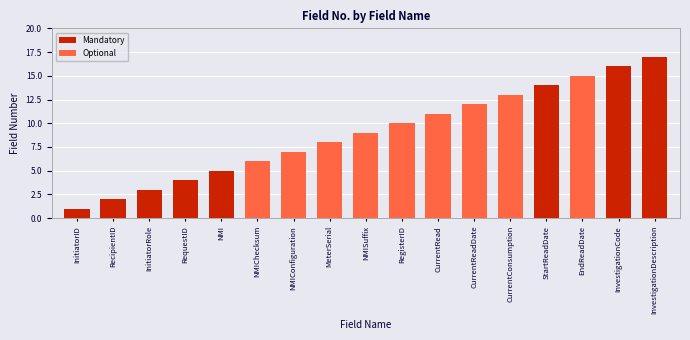

Which has a higher value, RegisterID or MeterSerial?

RegisterID